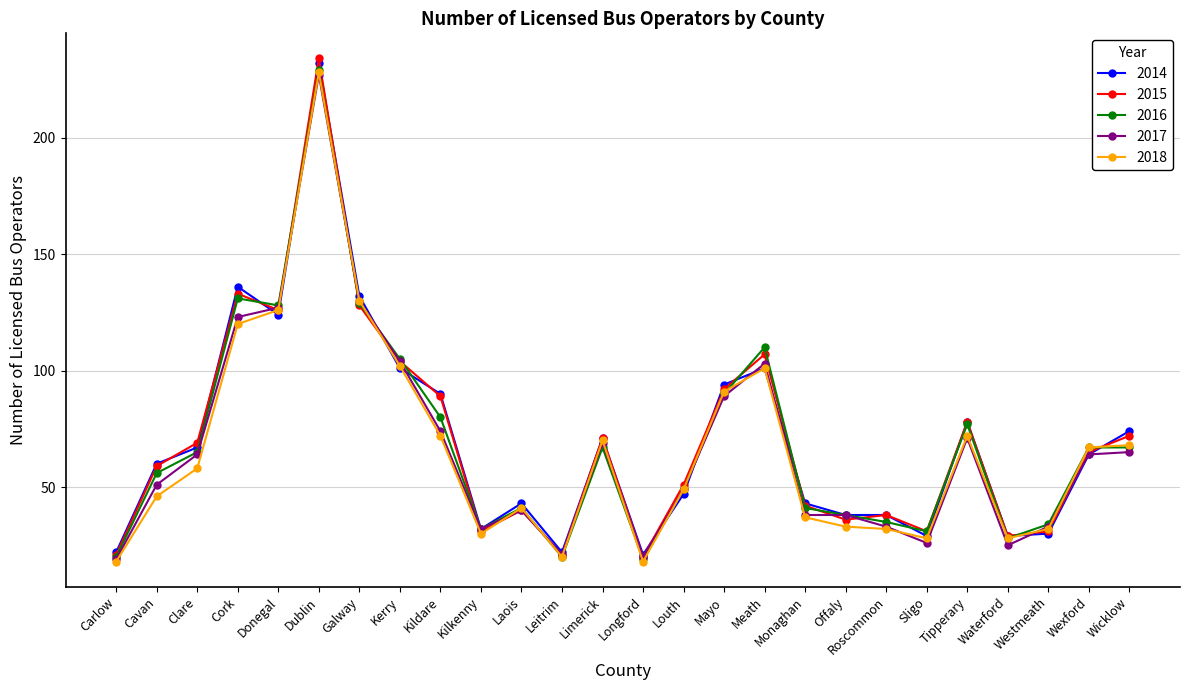

Reading right to left, transcribe all the data shown in this chart.

2014: 74	64	30	29	78	29	38	38	43	101	94	47	21	71	22	43	32	90	101	132	232	124	136	67	60	22
2015: 72	65	31	29	78	31	38	36	42	107	92	51	20	71	21	40	31	89	104	128	234	126	133	69	59	21
2016: 67	67	34	28	77	31	35	38	41	110	90	49	19	67	20	41	32	80	105	129	229	128	131	65	56	20
2017: 65	64	33	25	71	26	33	38	38	103	89	49	20	69	21	40	32	74	104	130	227	127	123	64	51	19
2018: 68	67	32	28	72	28	32	33	37	101	91	49	18	70	20	41	30	72	102	130	228	126	120	58	46	18